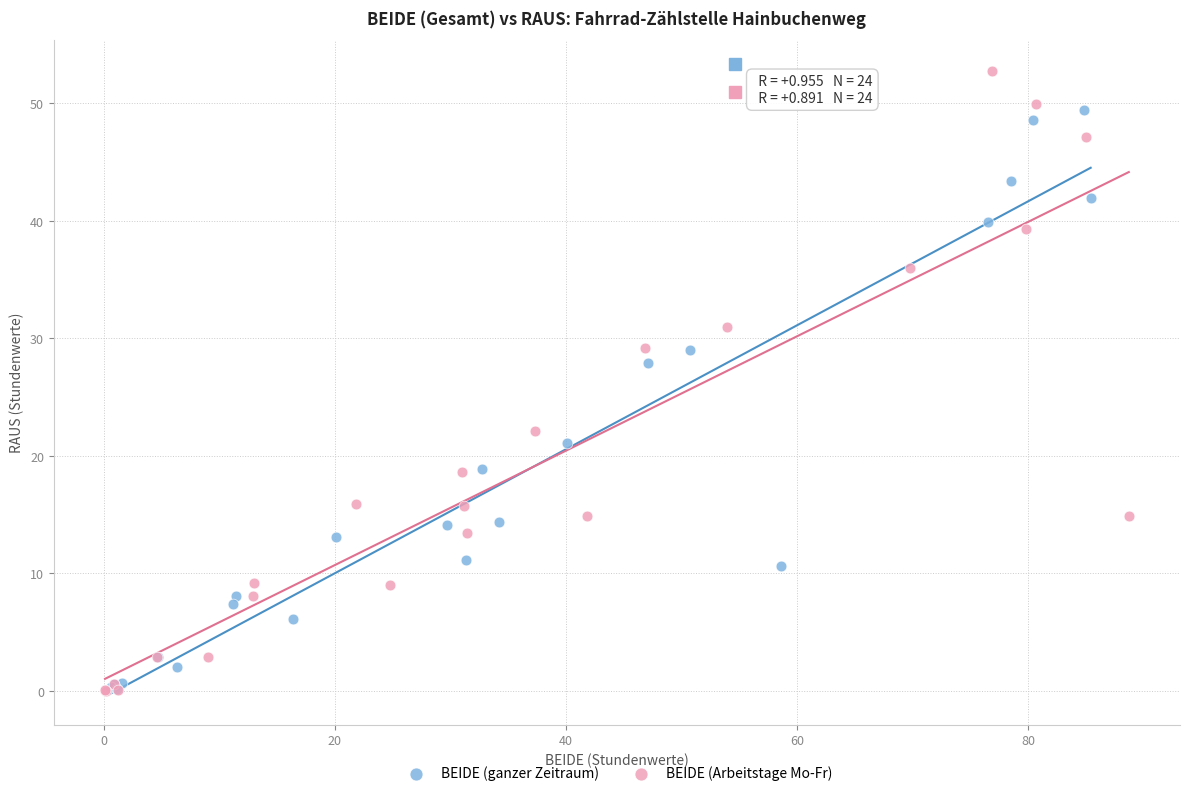

Which series has the widest spread of Y values?

BEIDE (Arbeitstage Mo-Fr)